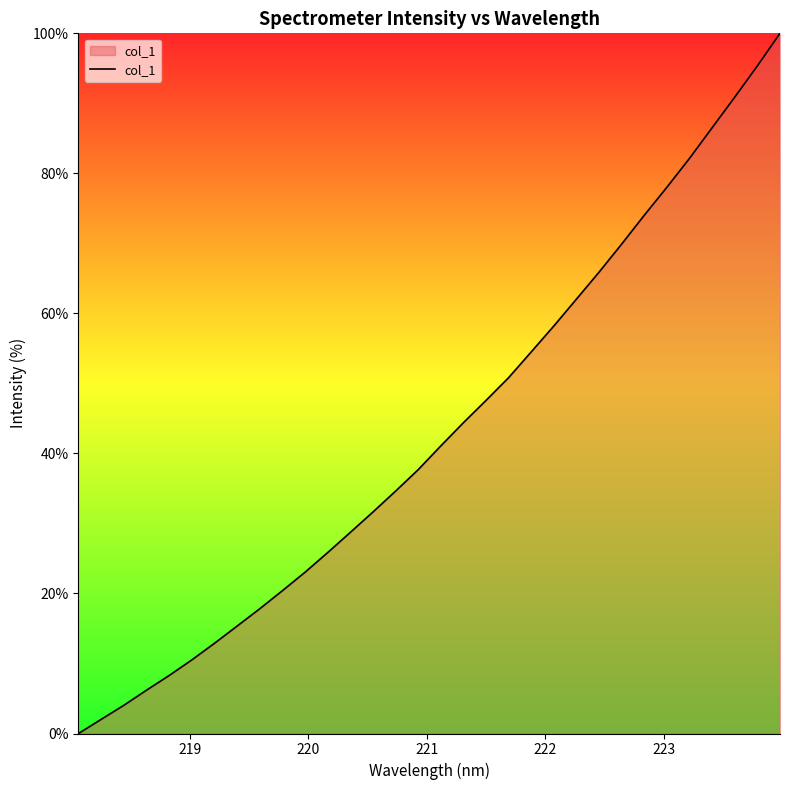

What is the difference between the maximum and minimum values?

100.0